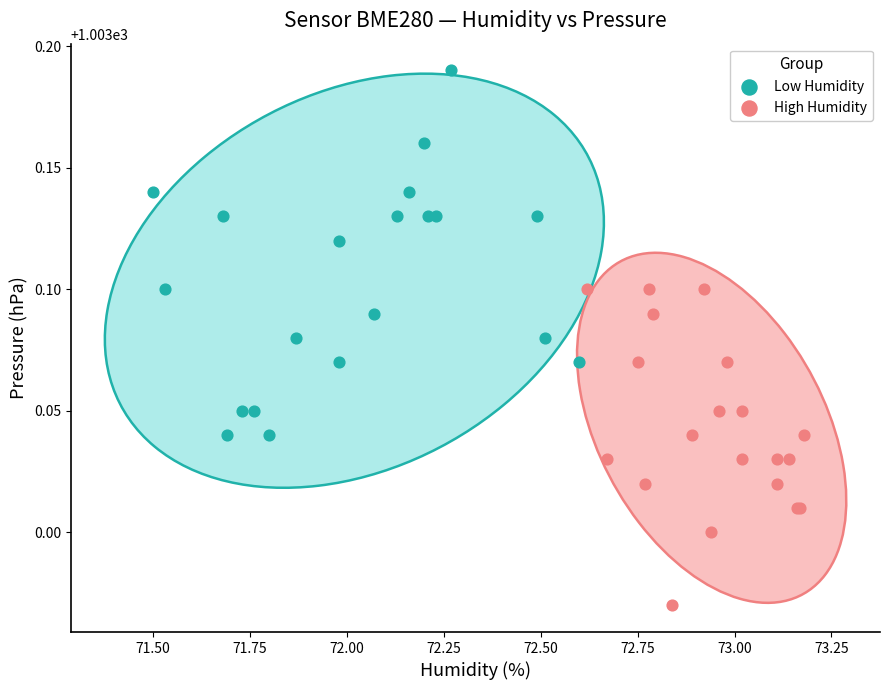

Which series has the widest spread of Y values?

Low Humidity